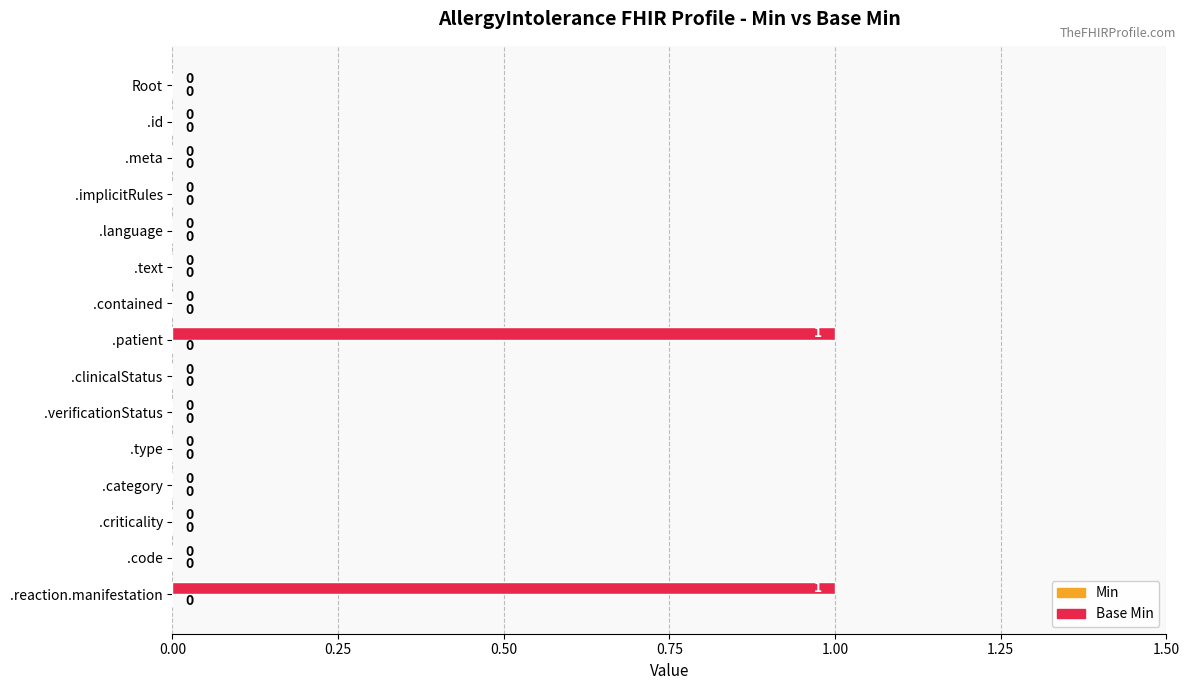

True or false: the data shows 1 at .category.

False